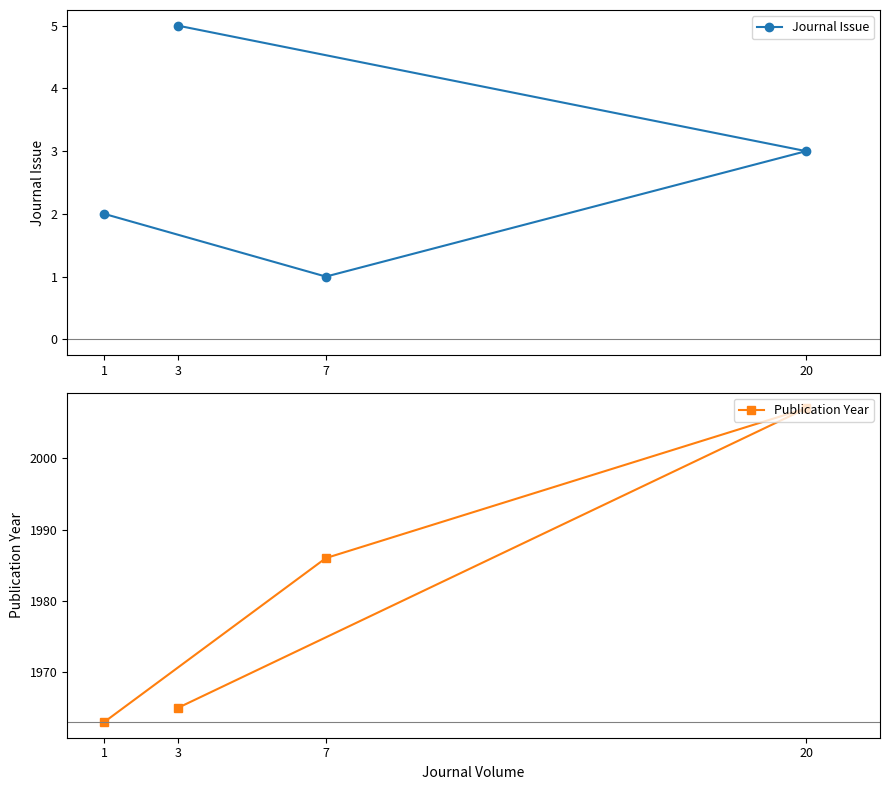

What position from the left is 20?

3